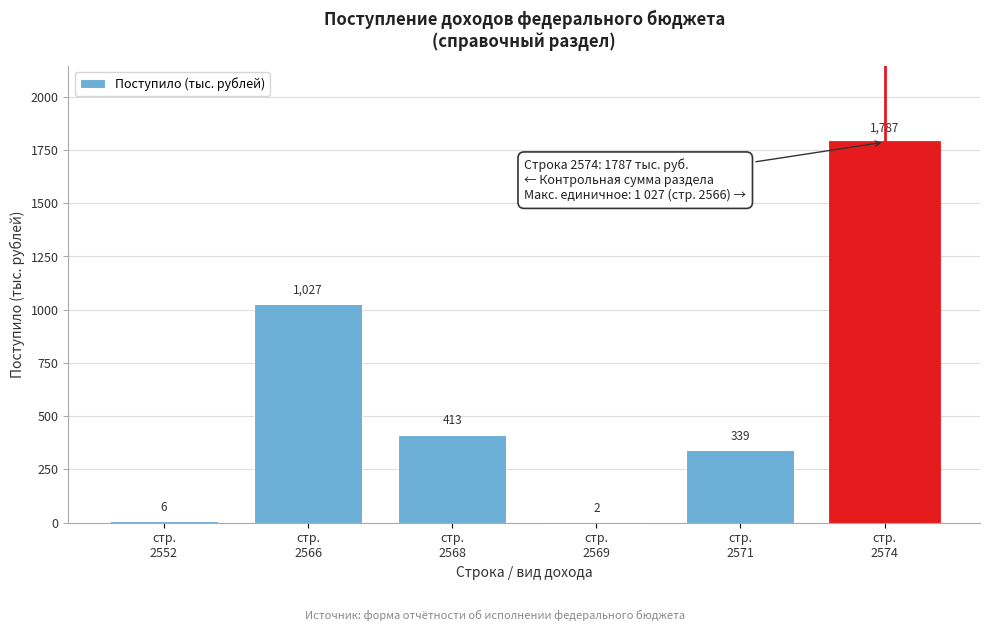

What is the maximum value shown in the chart?

1787